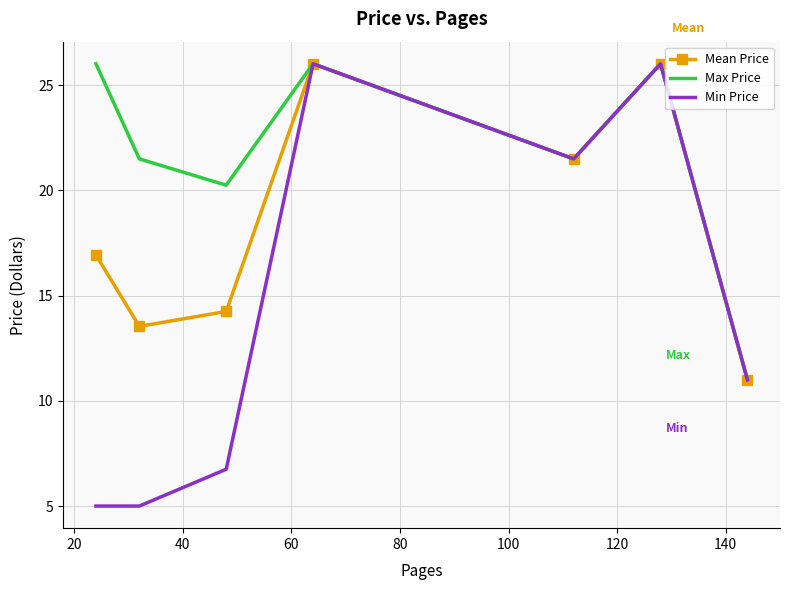

List the series in order of their overall mean, lowest first.

Min Price, Mean Price, Max Price